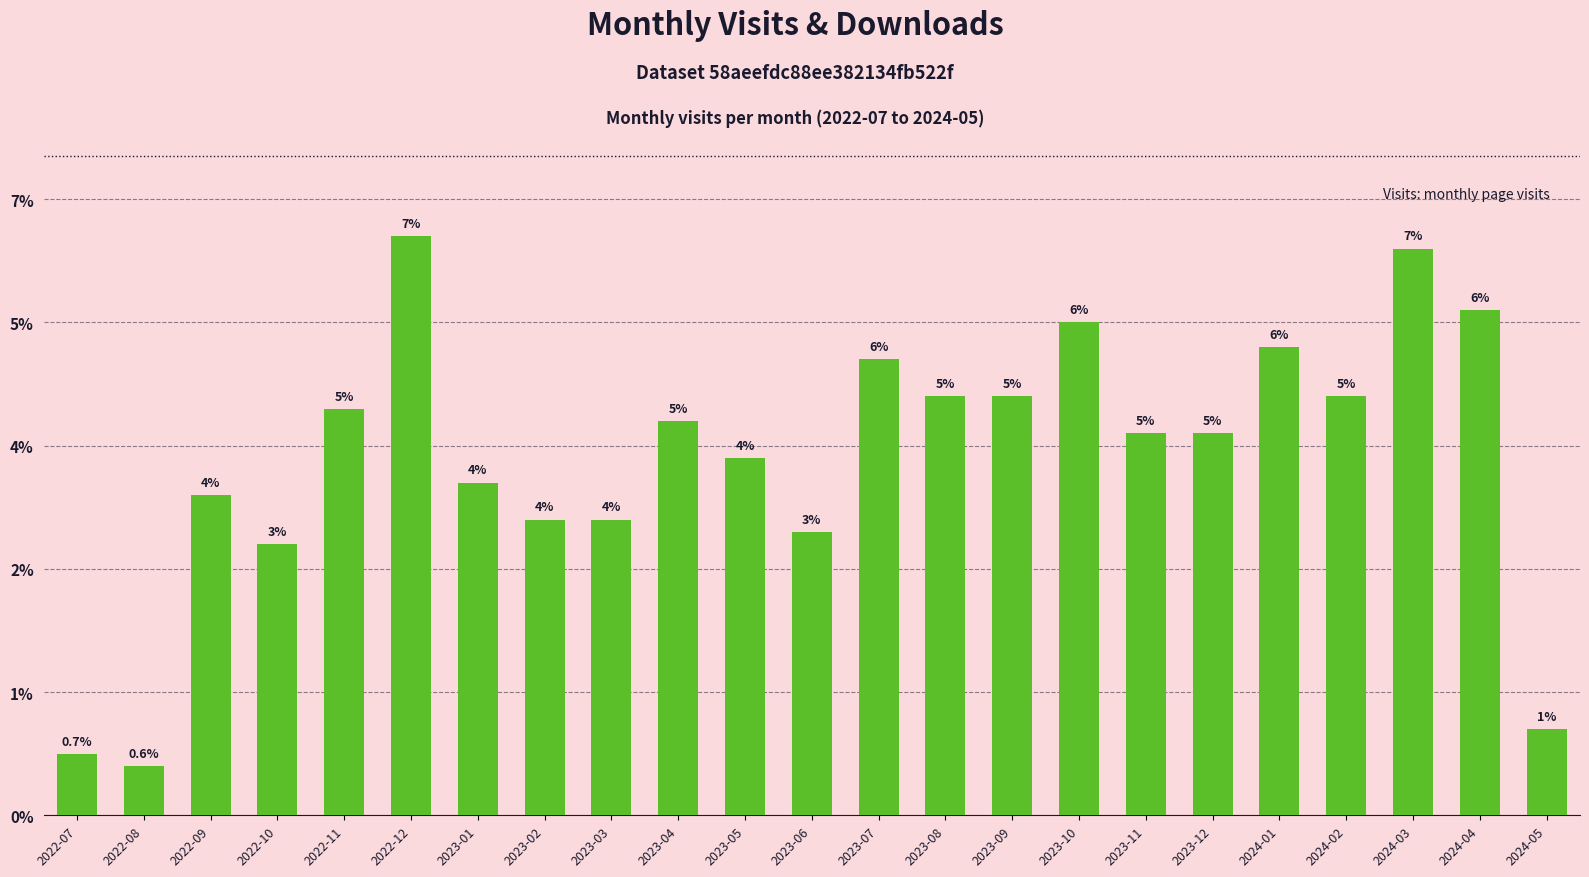

Reading left to right, what are all the values shown in this chart?

2022-07=5	2022-08=4	2022-09=26	2022-10=22	2022-11=33	2022-12=47	2023-01=27	2023-02=24	2023-03=24	2023-04=32	2023-05=29	2023-06=23	2023-07=37	2023-08=34	2023-09=34	2023-10=40	2023-11=31	2023-12=31	2024-01=38	2024-02=34	2024-03=46	2024-04=41	2024-05=7